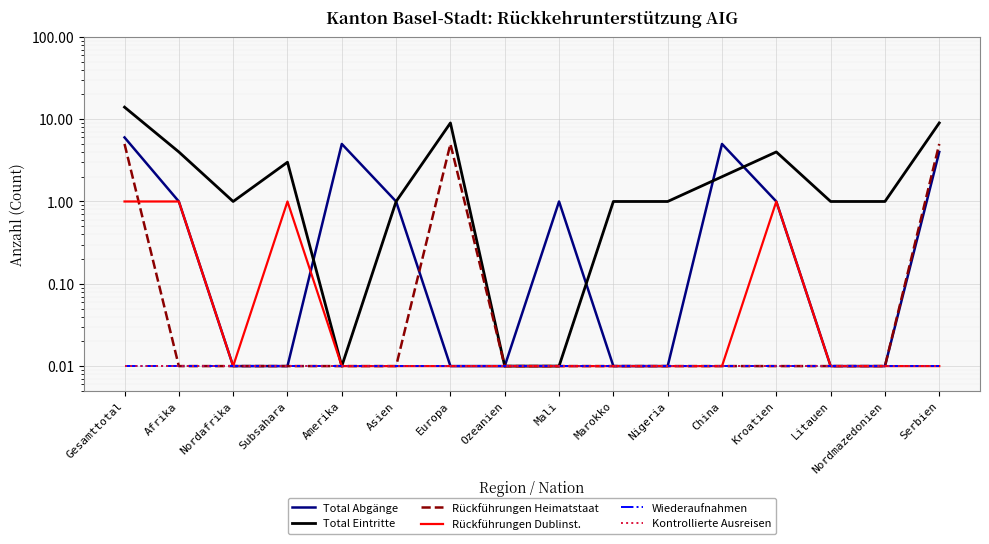

True or false: Kontrollierte Ausreisen and Total Eintritte intersect in this chart.

False